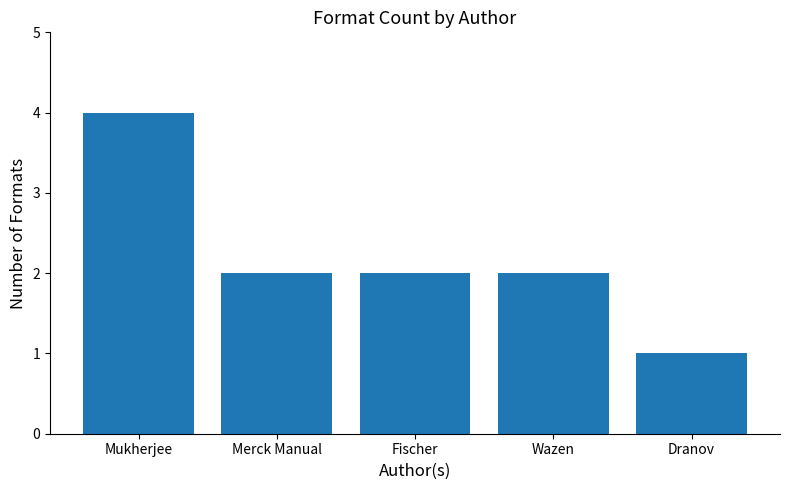

What is the difference between the second highest and minimum values?

1